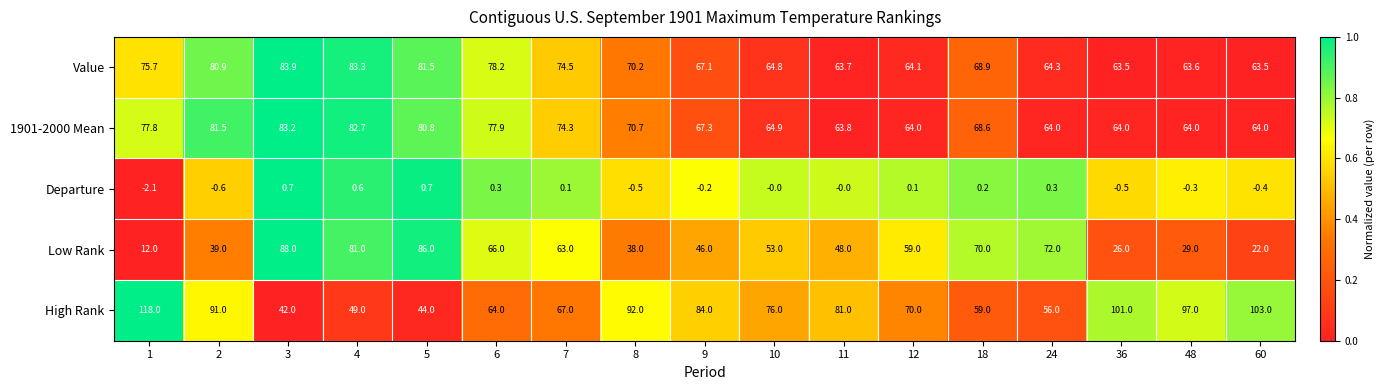

How many values in Departure are below zero?

7